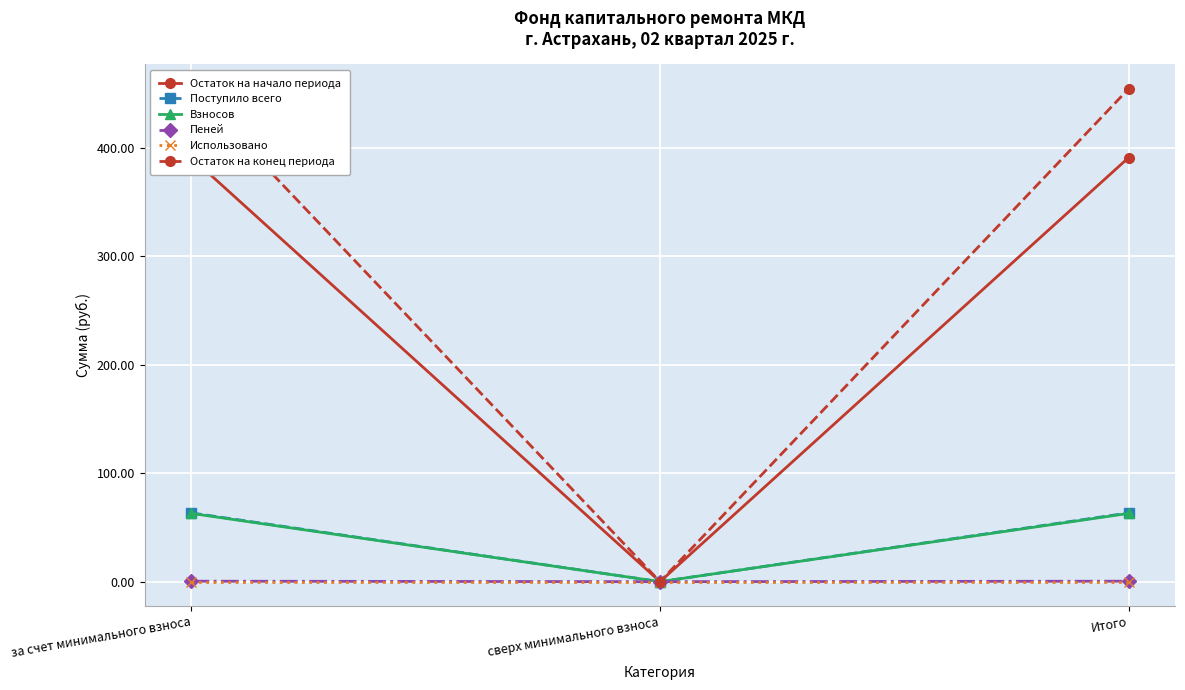

What is the average value of the Остаток на начало периода series?

260.5